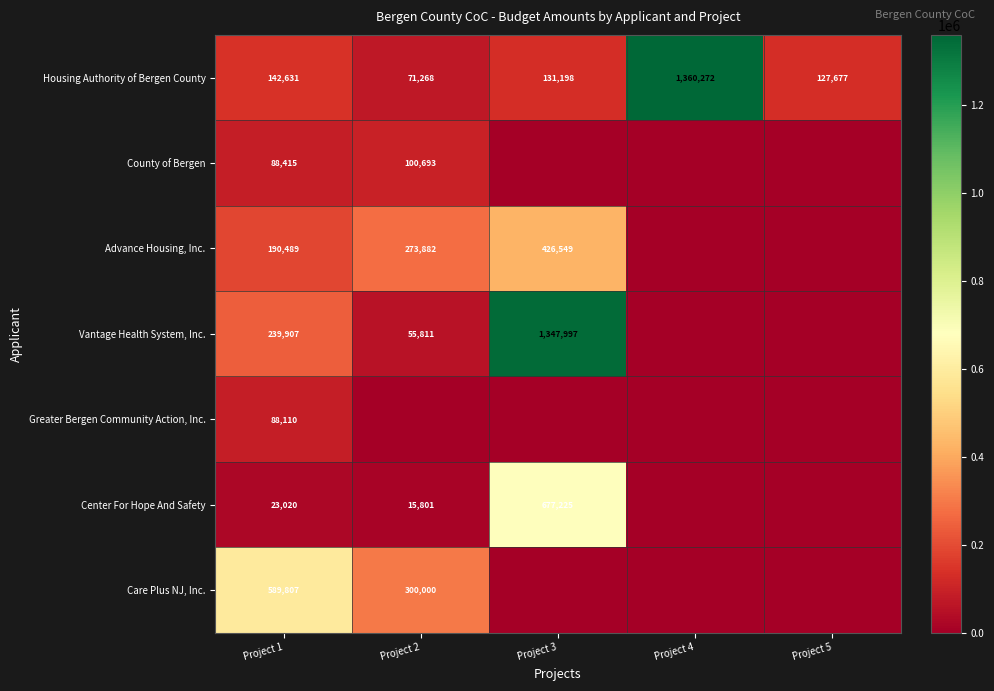

What is the total value across all series at Project 1?

1362379